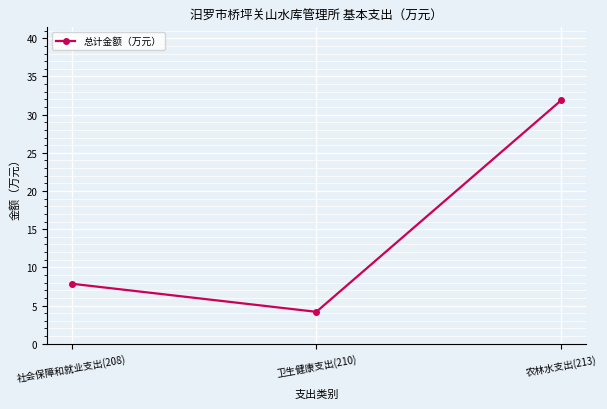

How many distinct data groups are displayed?

1